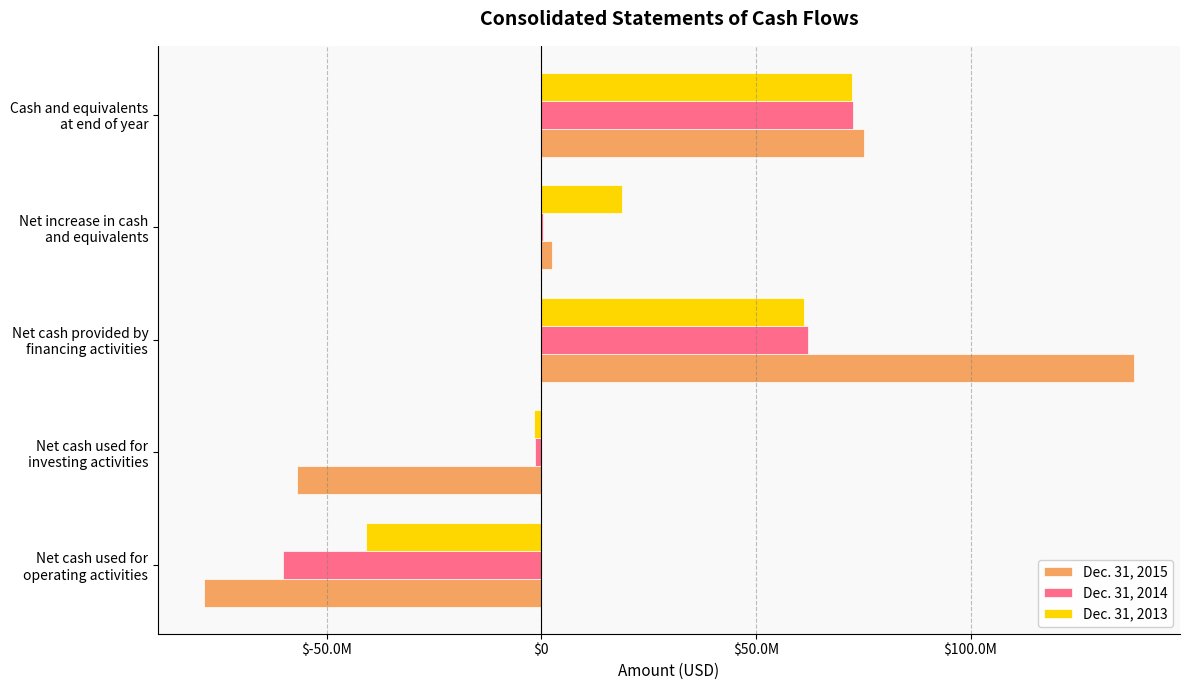

What are all the series names shown in the legend?

Dec. 31, 2015, Dec. 31, 2014, Dec. 31, 2013